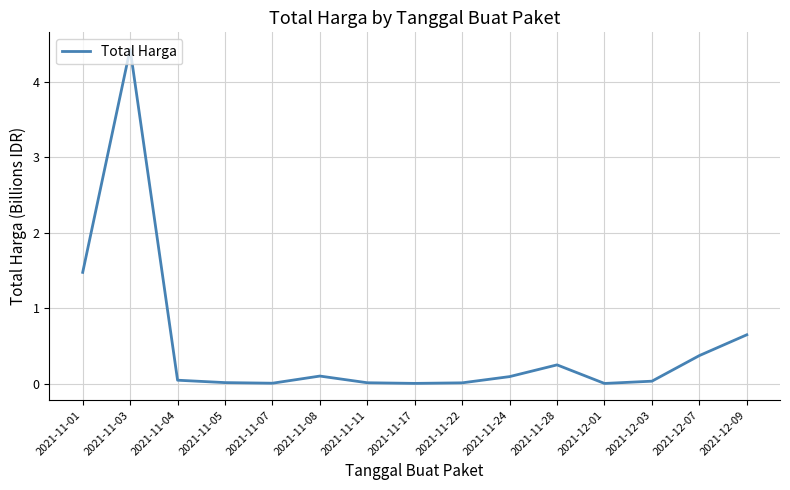

True or false: the data shows 1.2 at 2021-12-09.

False